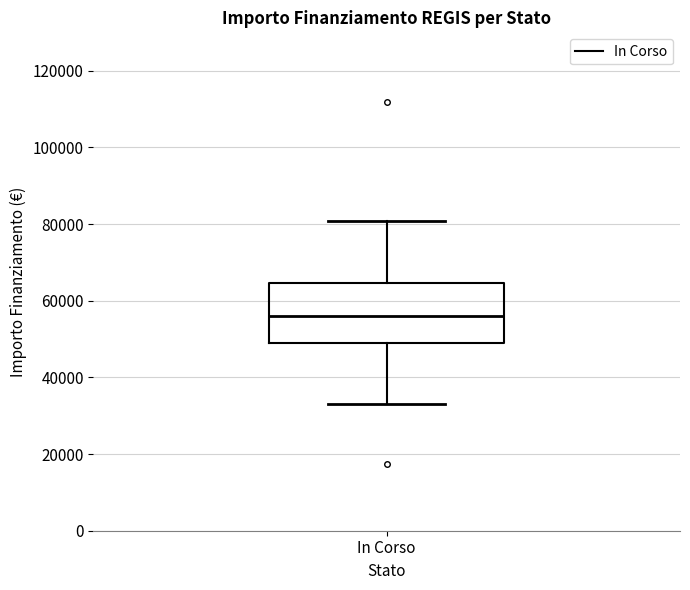

Read this box plot against the y-axis: the position of the median line, the range covered by the box, and the ends of both whiskers. The values are not printed on the chart, so give them approximately, as read against the axis.

median 56000, box 50000 to 64000, whiskers 32000 to 80000